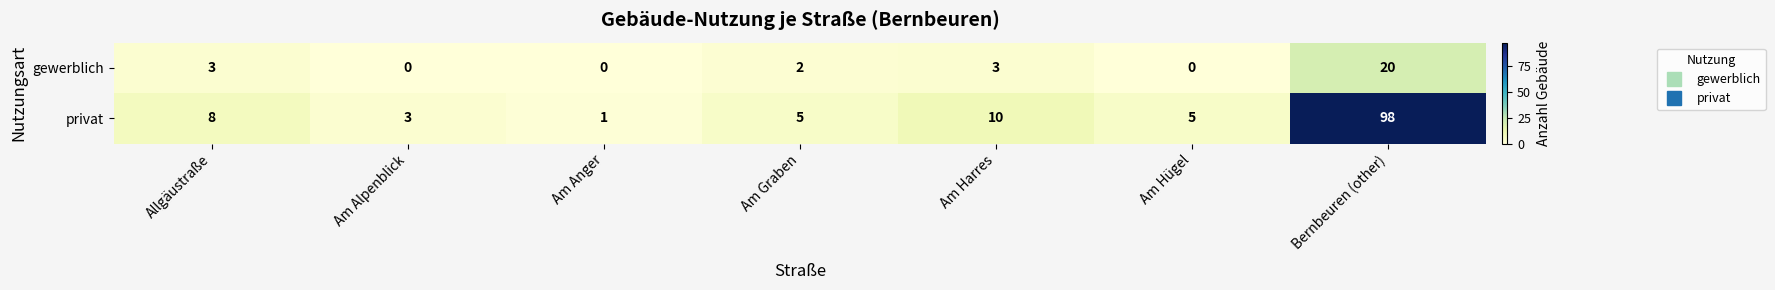

What is the difference between the maximum and minimum values in the gewerblich series?

20